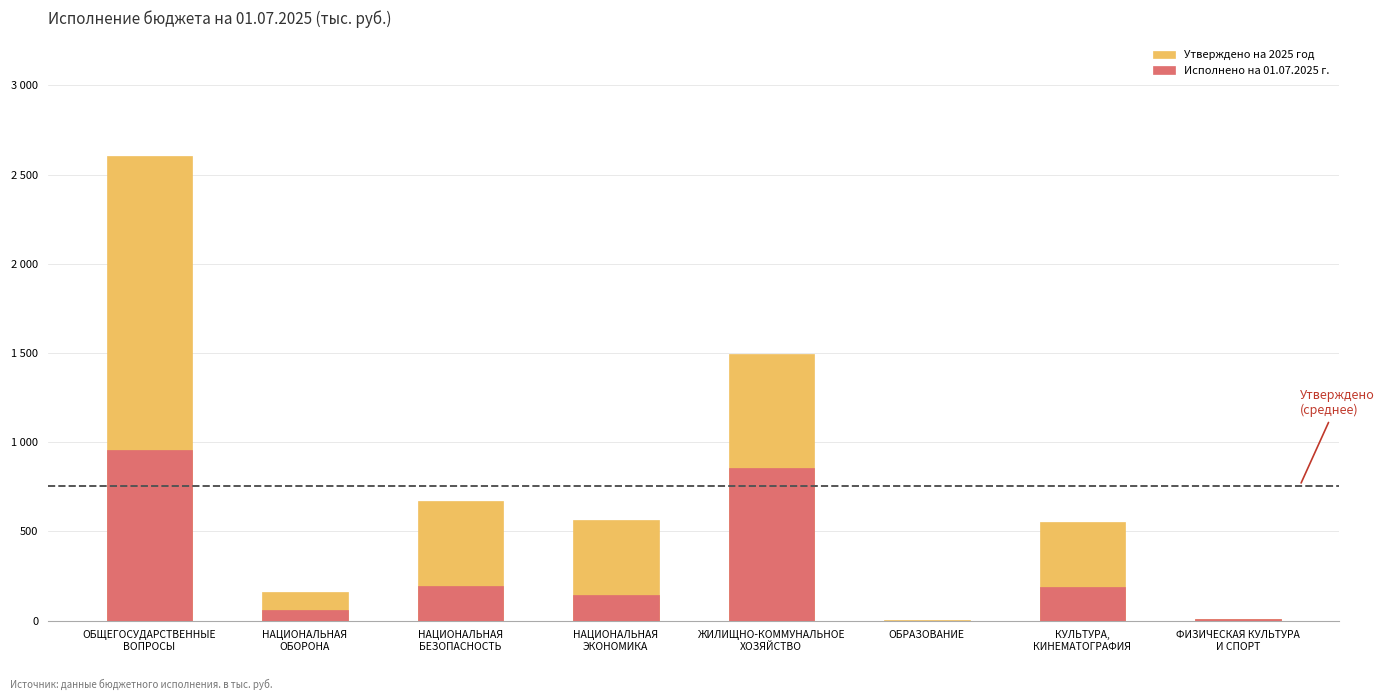

What is the total value across all series at ЖИЛИЩНО-КОММУНАЛЬНОЕ
ХОЗЯЙСТВО?

2353.1